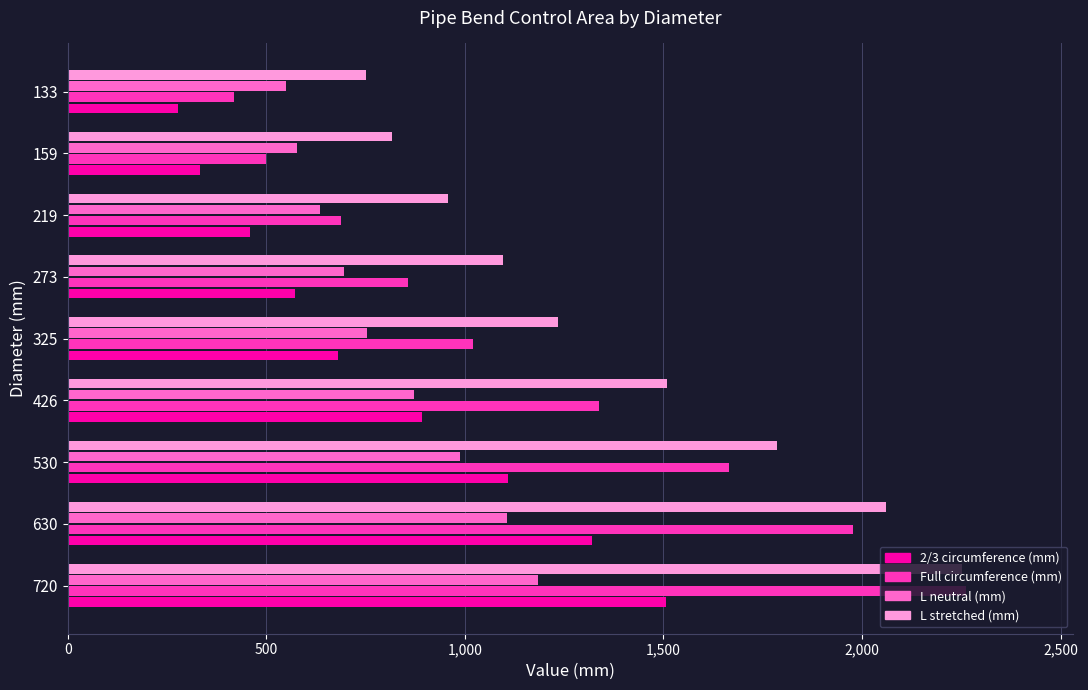

Which category has the highest value across all series?

720